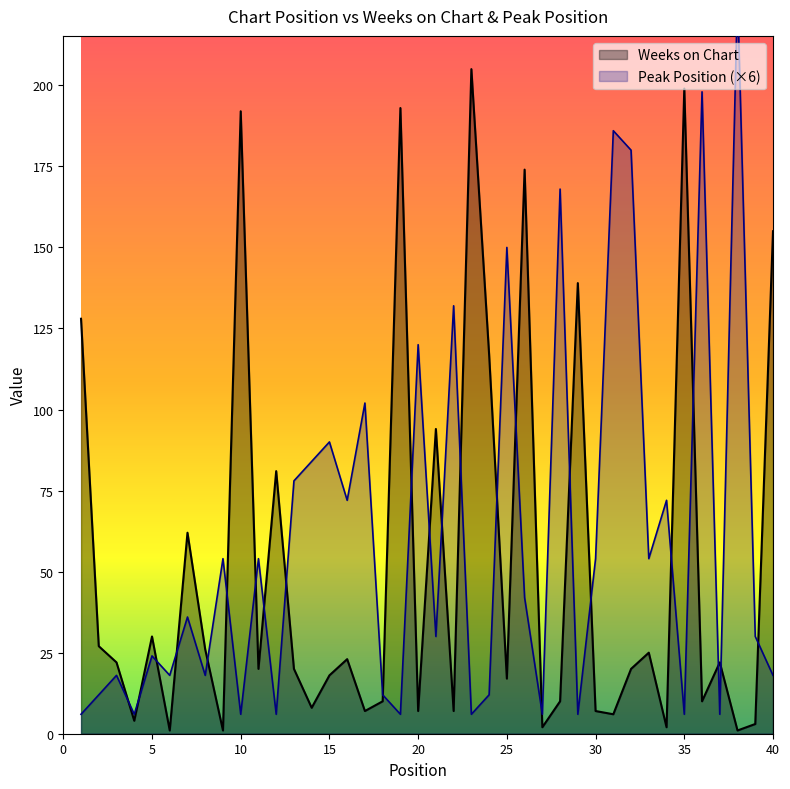

What is the value of the Peak Position point at the 30th from the left?

54